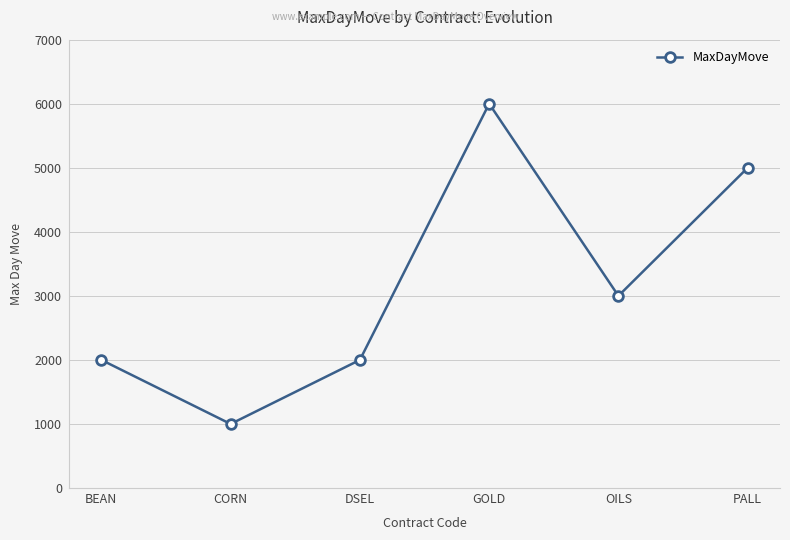

What is the sum of all values?

19000